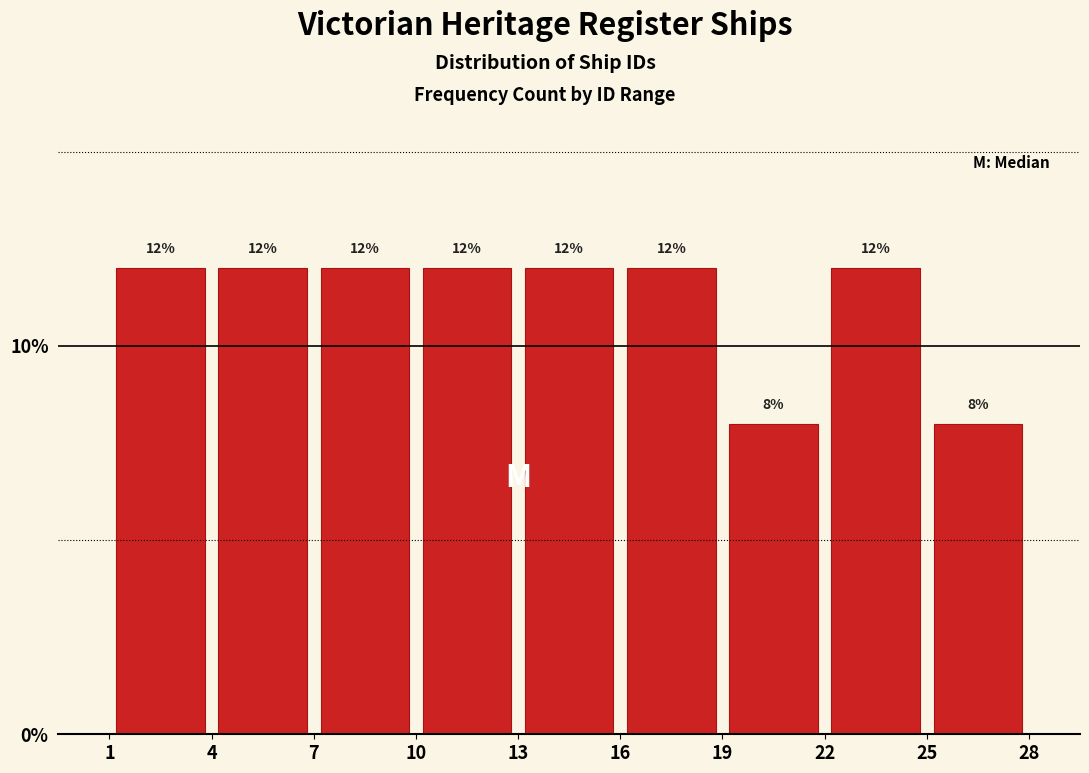

How tall is the bar that spans 1 to 4 on the x-axis?

12